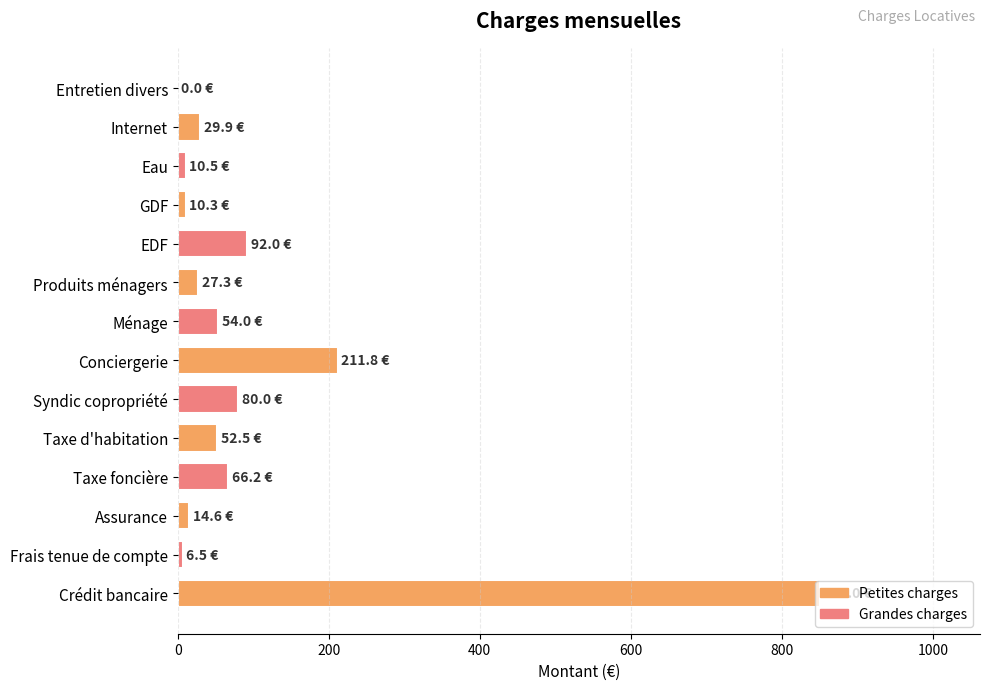

How many positive values are there?

13